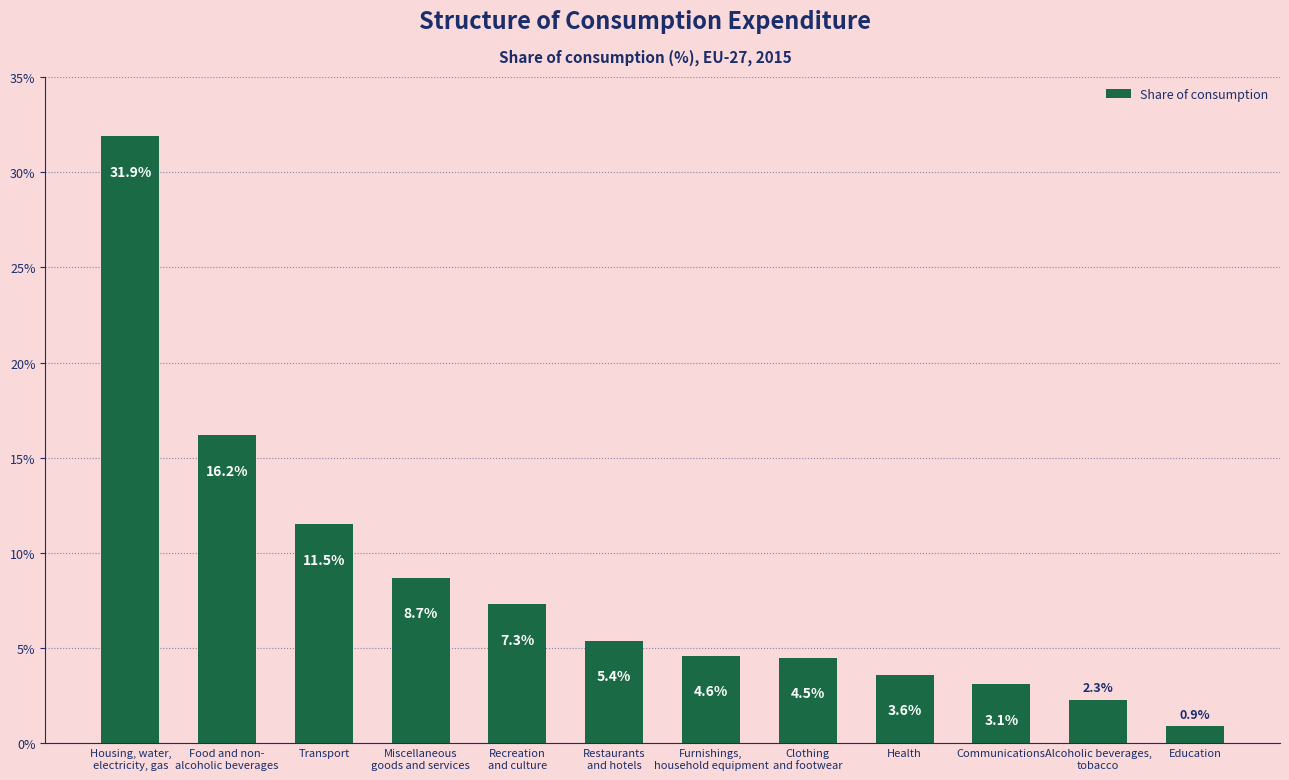

Rank the categories by value from highest to lowest.

Housing, water,
electricity, gas, Food and non-
alcoholic beverages, Transport, Miscellaneous
goods and services, Recreation
and culture, Restaurants
and hotels, Furnishings,
household equipment, Clothing
and footwear, Health, Communications, Alcoholic beverages,
tobacco, Education